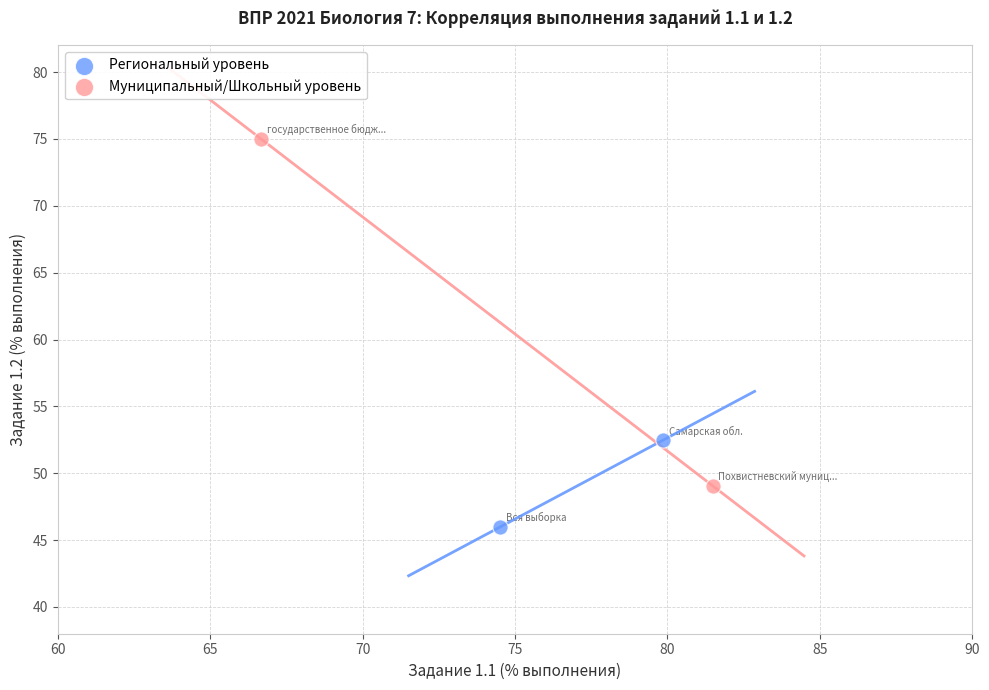

What are all the series names shown in the legend?

Региональный уровень, Муниципальный/Школьный уровень